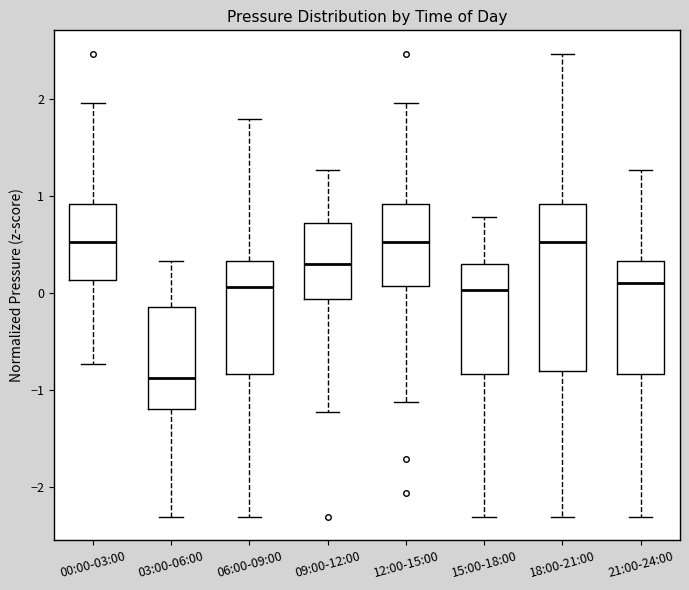

Reading left to right, read every box against the y-axis: the position of its median line, the range the box covers, and the ends of its whiskers. The values are not printed on the chart, so give them approximately, as read against the axis.

00:00-03:00: median 0.5, box 0.1 to 0.9, whiskers -0.7 to 2.0
03:00-06:00: median -0.9, box -1.2 to -0.1, whiskers -2.3 to 0.3
06:00-09:00: median 0.1, box -0.8 to 0.3, whiskers -2.3 to 1.8
09:00-12:00: median 0.3, box -0.1 to 0.7, whiskers -1.2 to 1.3
12:00-15:00: median 0.5, box 0.1 to 0.9, whiskers -1.1 to 2.0
15:00-18:00: median 0.0, box -0.8 to 0.3, whiskers -2.3 to 0.8
18:00-21:00: median 0.5, box -0.8 to 0.9, whiskers -2.3 to 2.5
21:00-24:00: median 0.1, box -0.8 to 0.3, whiskers -2.3 to 1.3